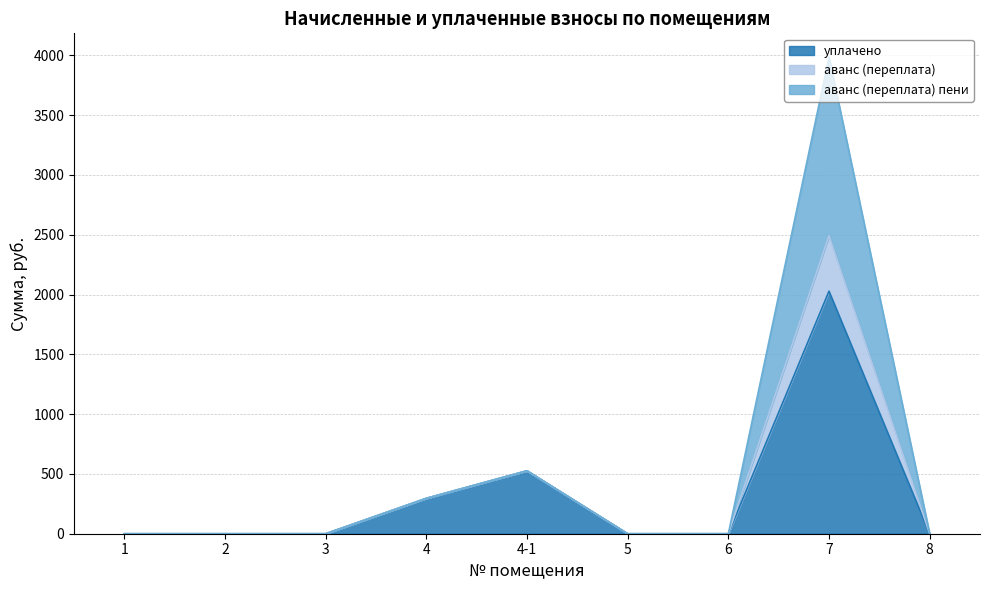

What is the total value across all series at 4-1?

526.3